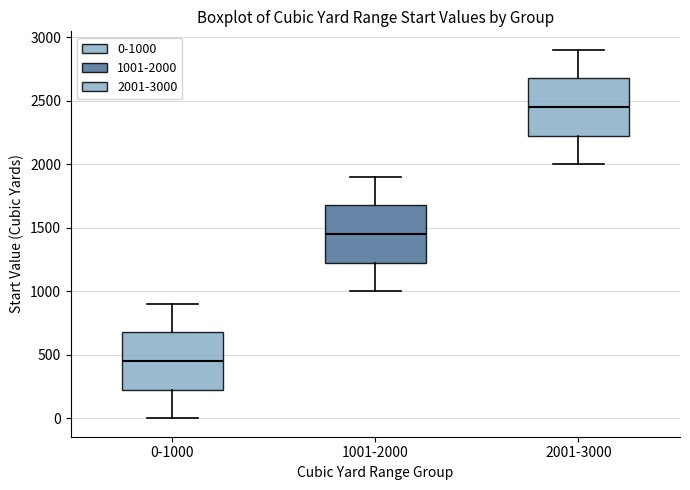

Where does the lower whisker of the box for 2001-3000 end on the y-axis? The values are not printed on the chart, so give them approximately, as read against the axis.

2000